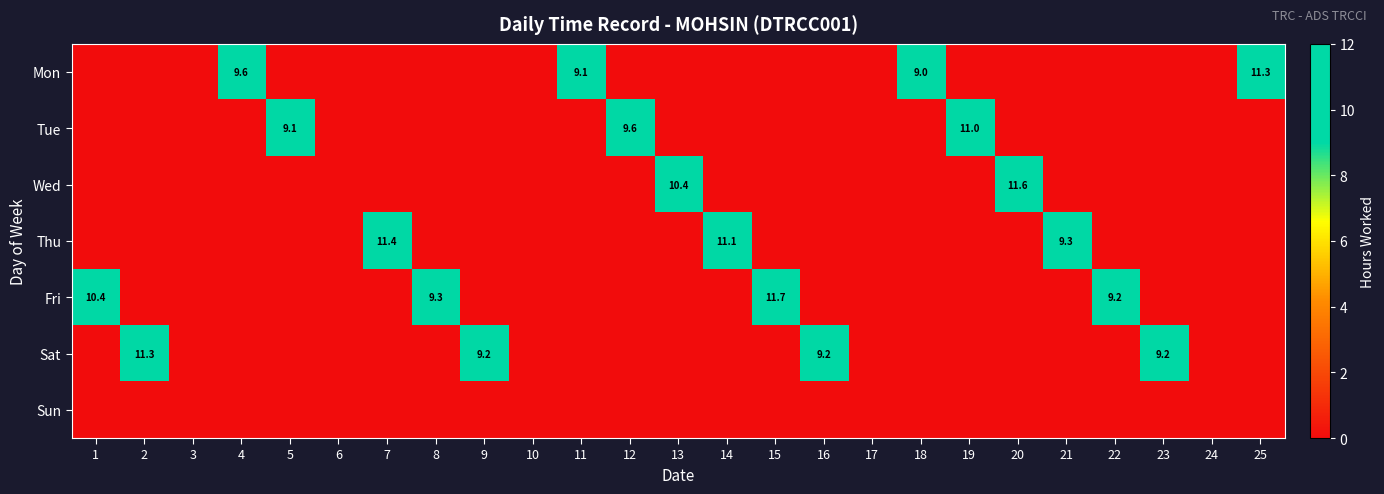

Where is Thu nearest to the value 5?

21